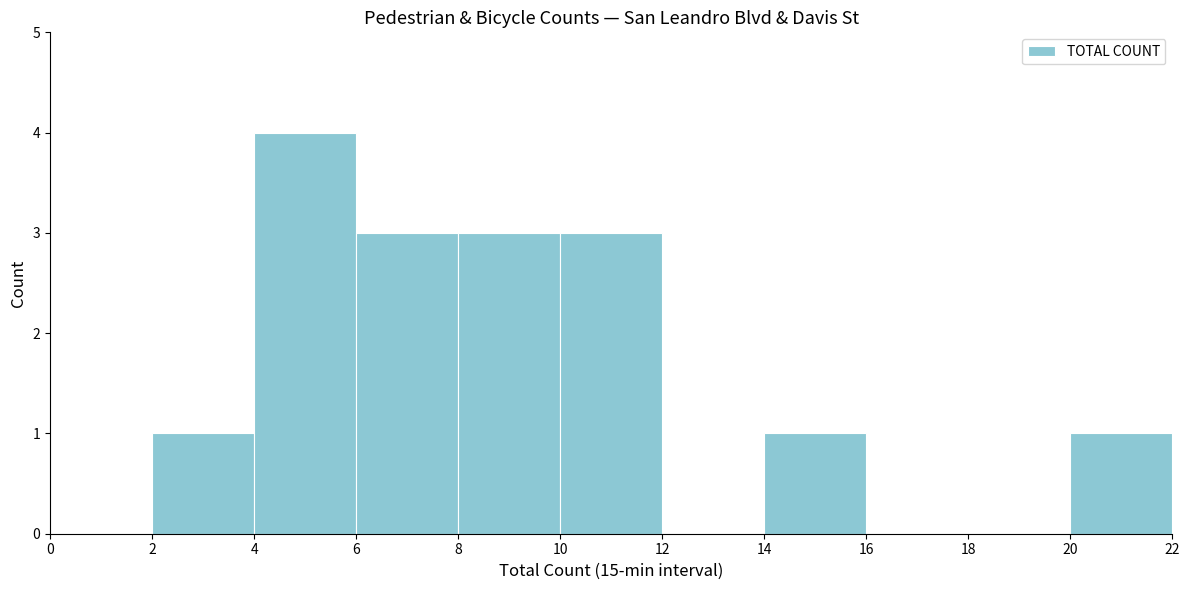

How tall is the bar that spans 2 to 4 on the x-axis? The values are not printed on the chart, so give them approximately, as read against the axis.

1